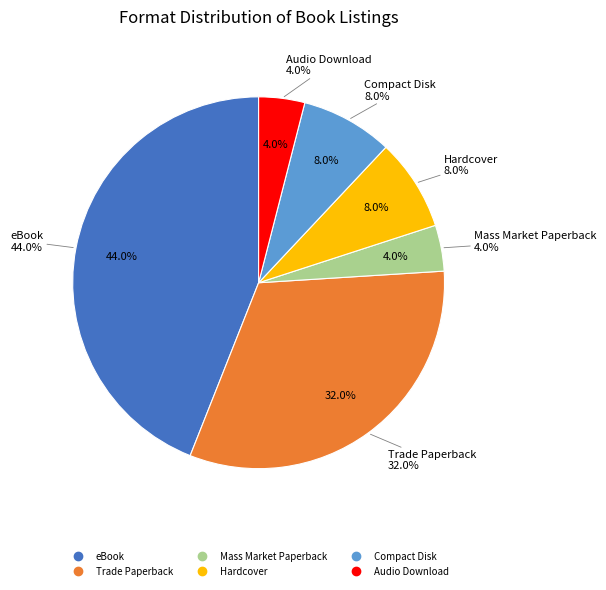

How many slices are in this pie chart?

6